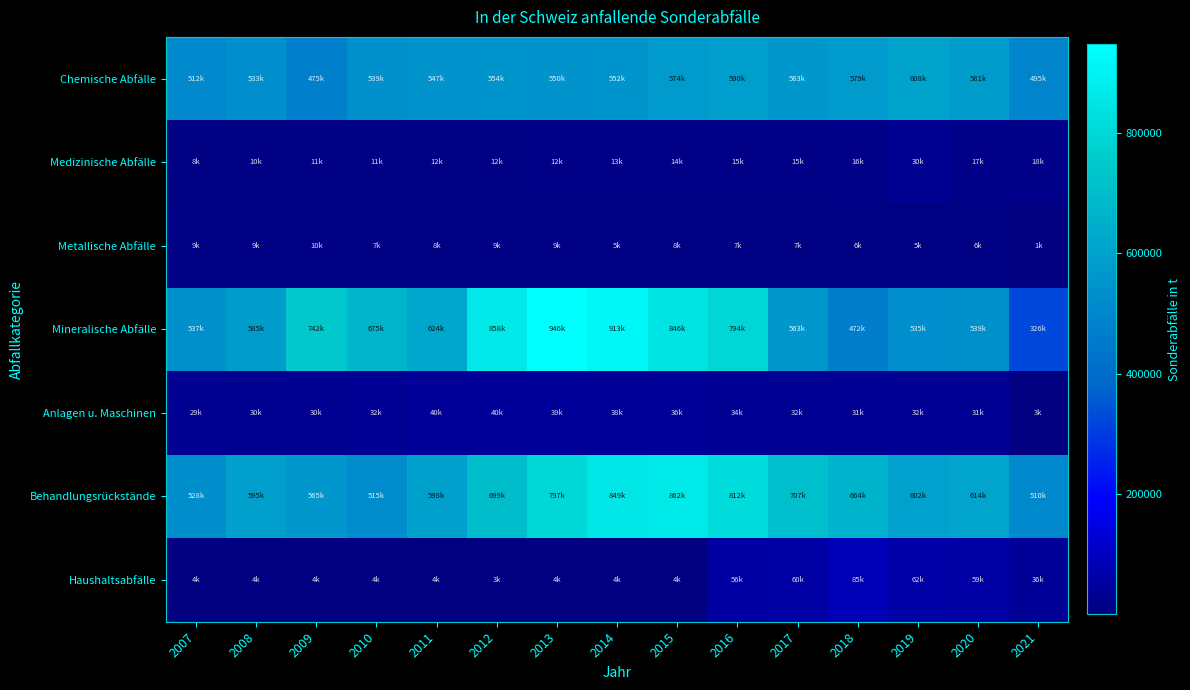

What is the maximum value shown in the chart?

946200